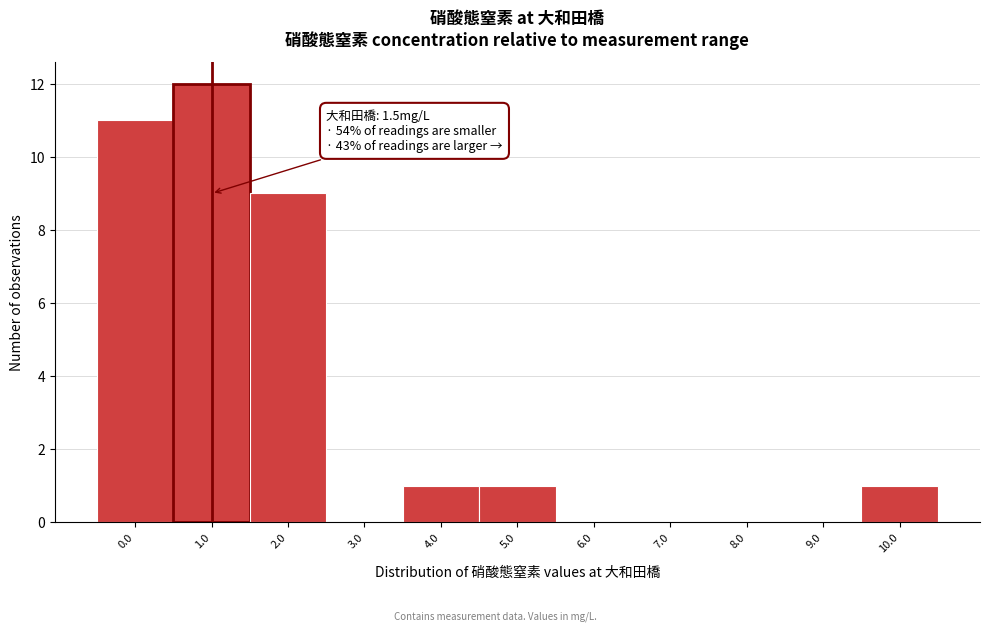

Reading right to left, transcribe all the data shown in this chart.

10.0=1	9.0=0	8.0=0	7.0=0	6.0=0	5.0=1	4.0=1	3.0=0	2.0=9	1.0=12	0.0=11